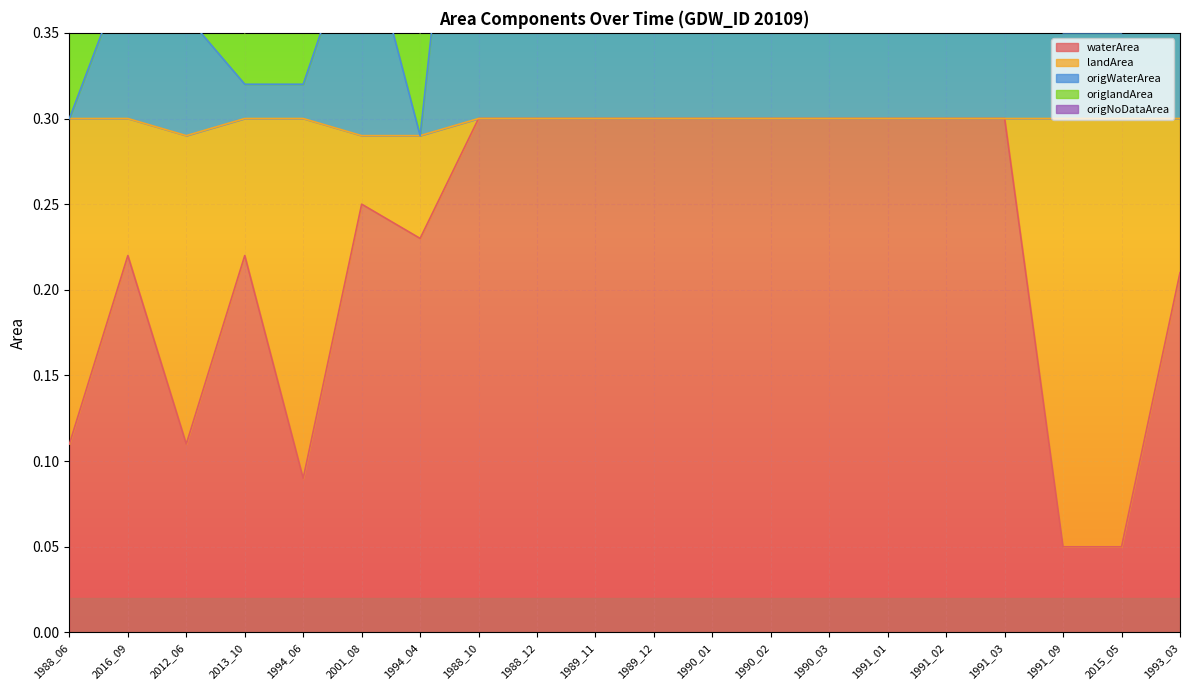

What is the average value of the waterArea series?

0.2